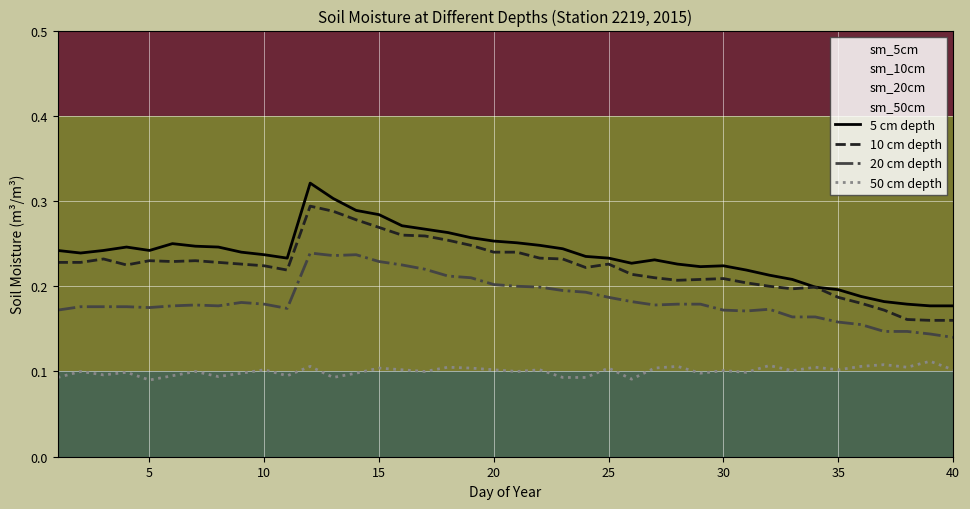

What is the sum of all 50 cm depth values?

4.0